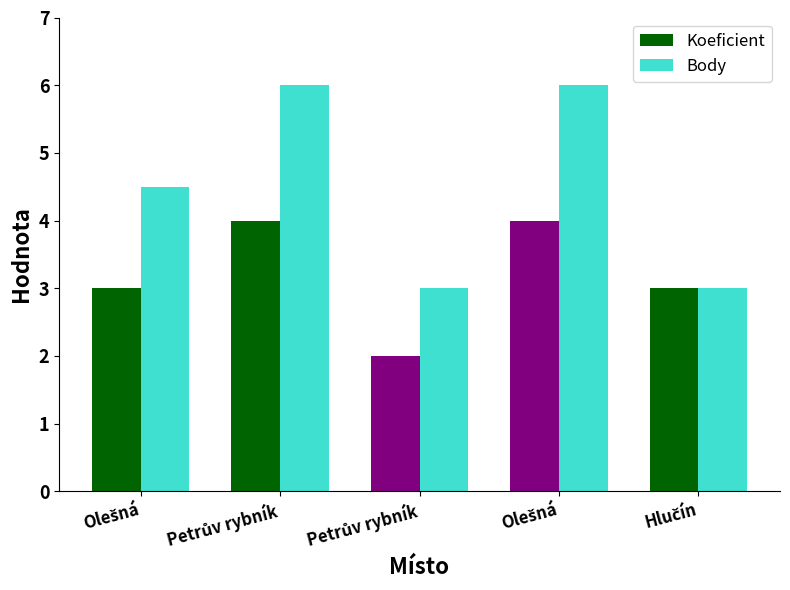

What are all the series names shown in the legend?

Koeficient, Body